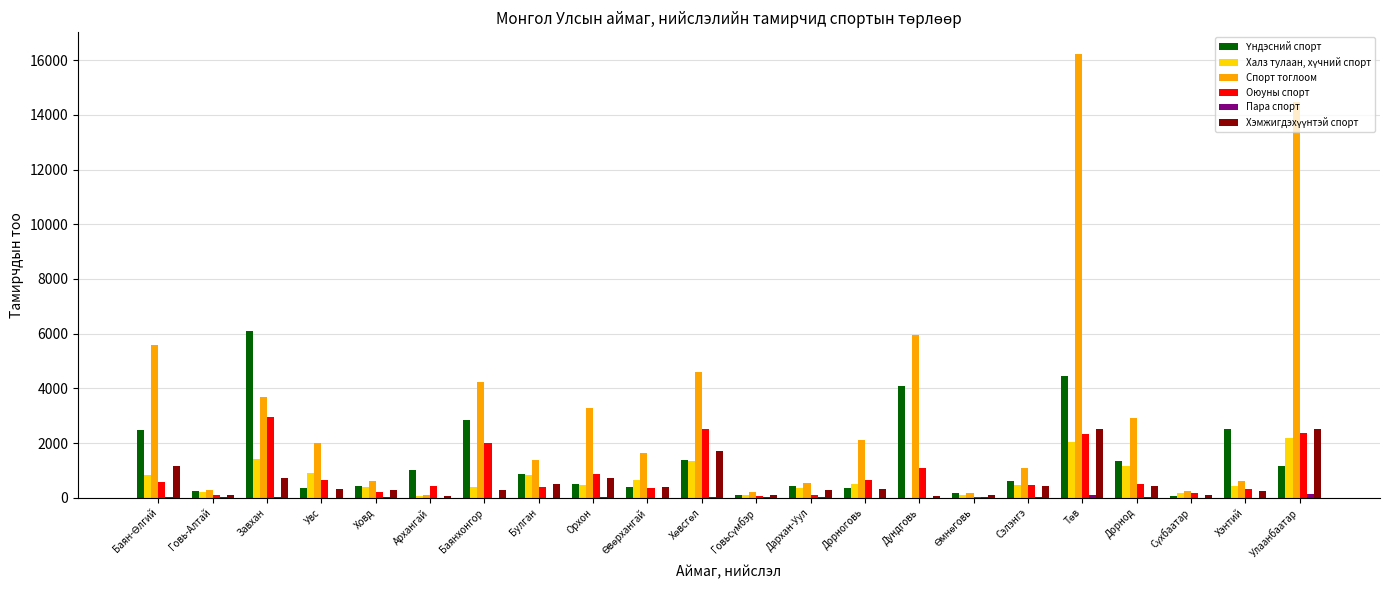

The Оюуны спорт series shows 2385 at Улаанбаатар. True or false?

True